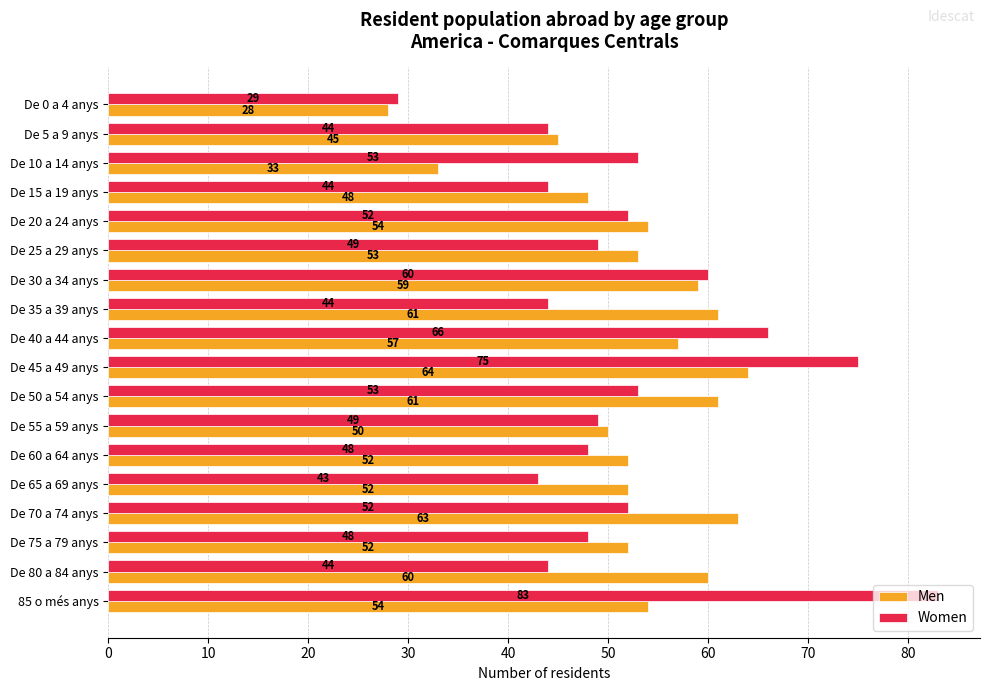

What is the spread (max minus min) of values at De 25 a 29 anys?

4